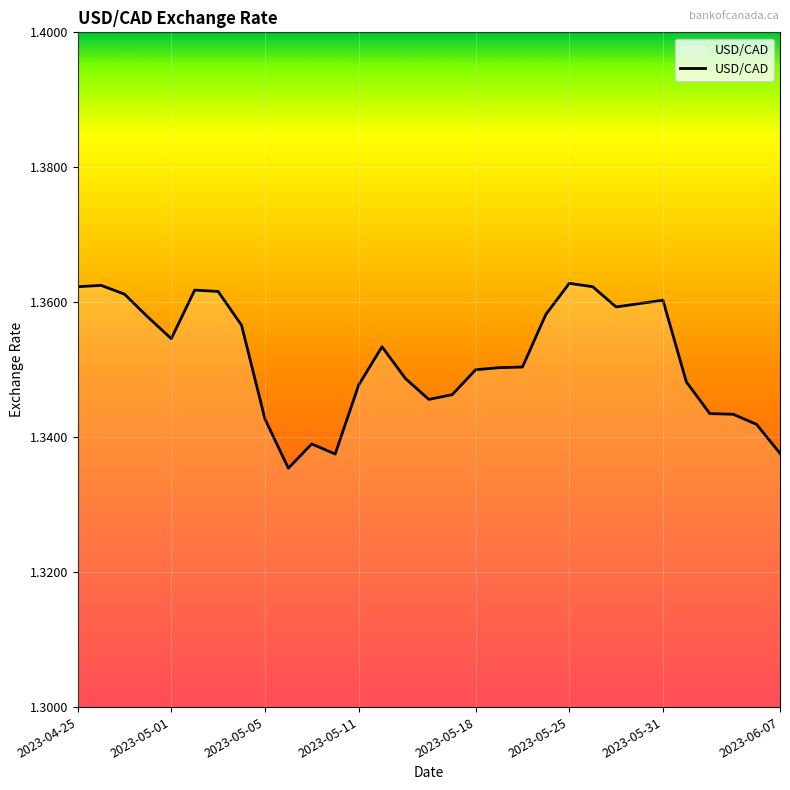

Is it true that the value at 2023-05-11 is 0.5?

False